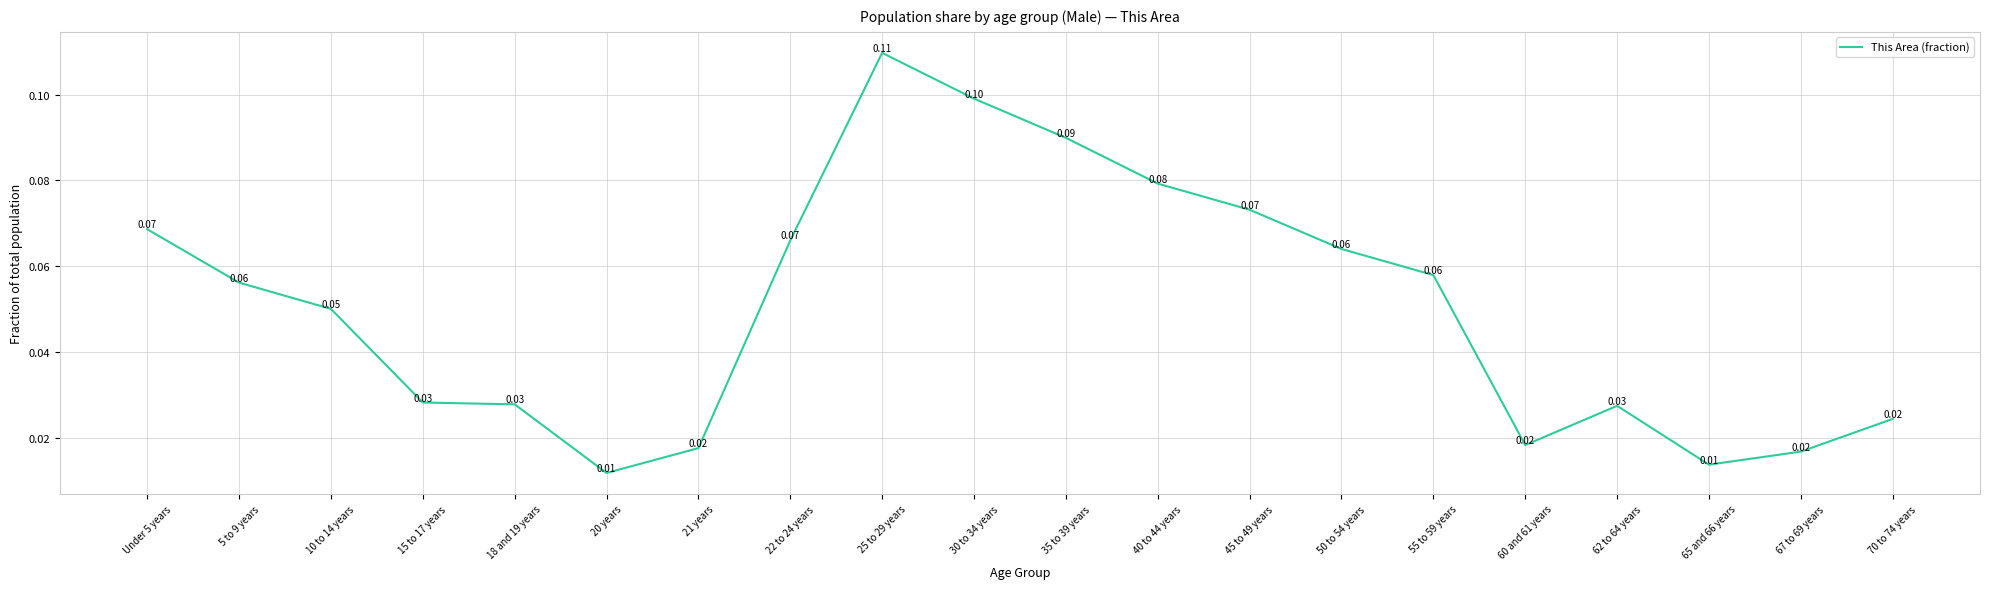

Does the chart have visible grid lines?

Yes